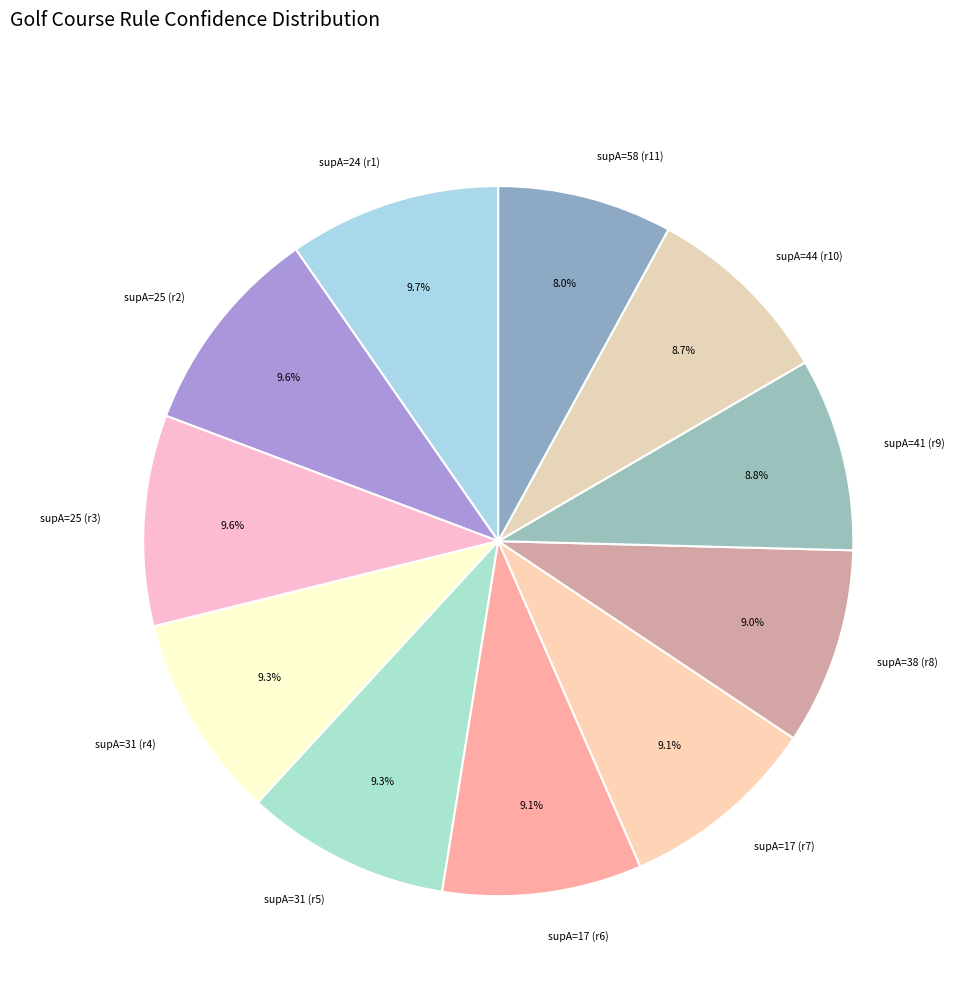

To the nearest percent, what is the average slice percentage?

9%